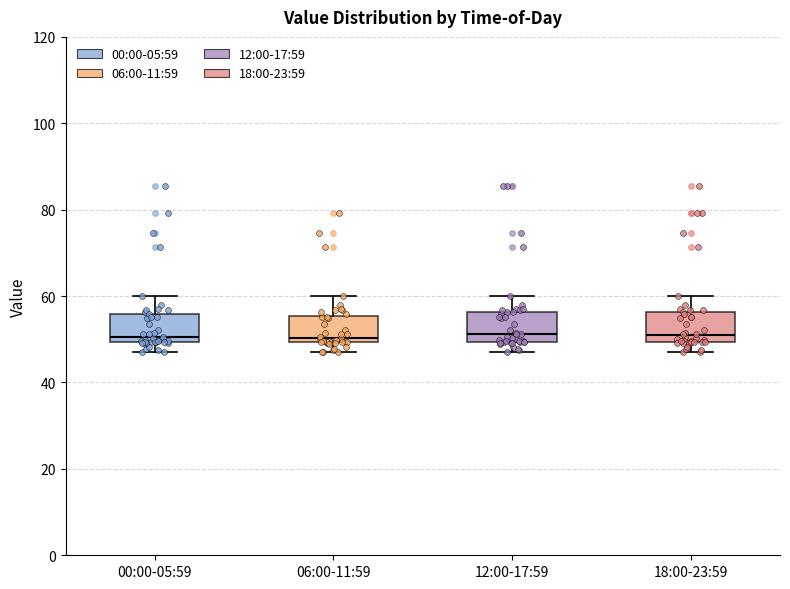

Where does the lower whisker of the box for 12:00-17:59 end on the y-axis? The values are not printed on the chart, so give them approximately, as read against the axis.

48